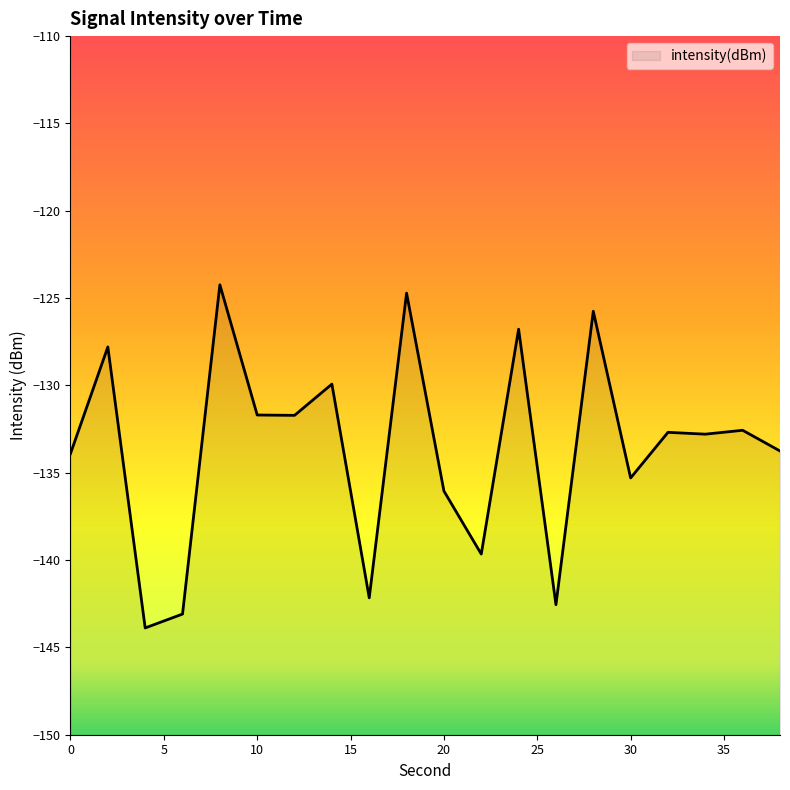

What is the value of the 3rd point from the left?

-143.9